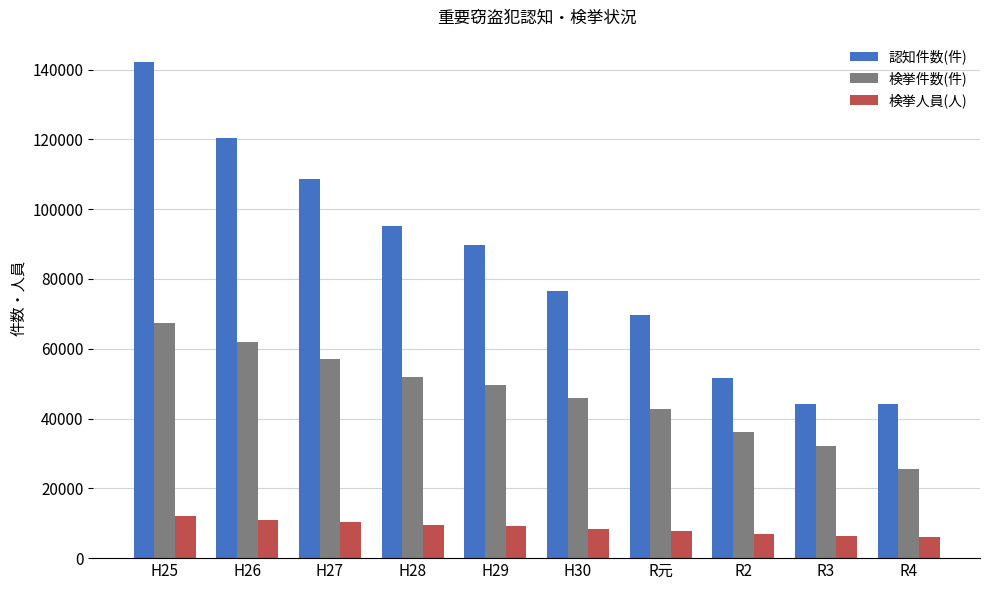

True or false: 検挙人員(人) has a value of 12974 at R元.

False